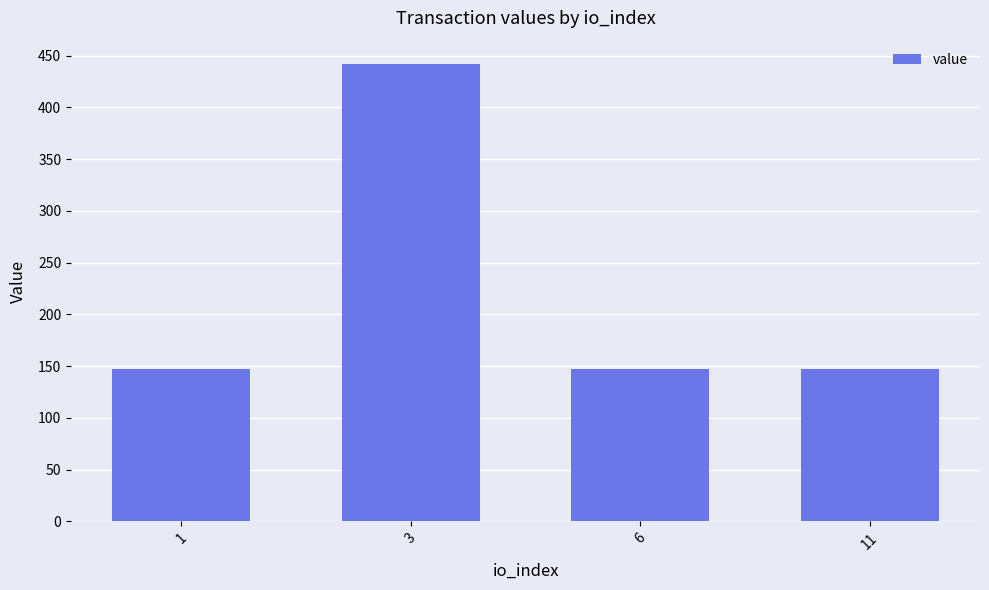

The value at 11 is 49.1. True or false?

False